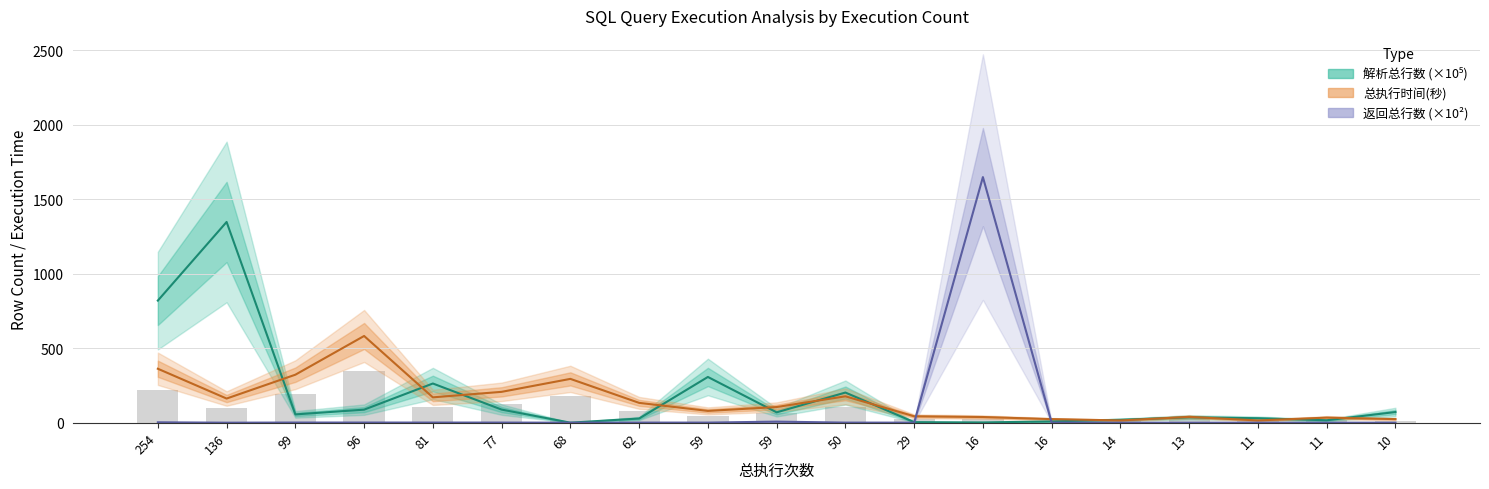

What is the difference between the 总执行时间(秒) values at 11 and 62?

99.0